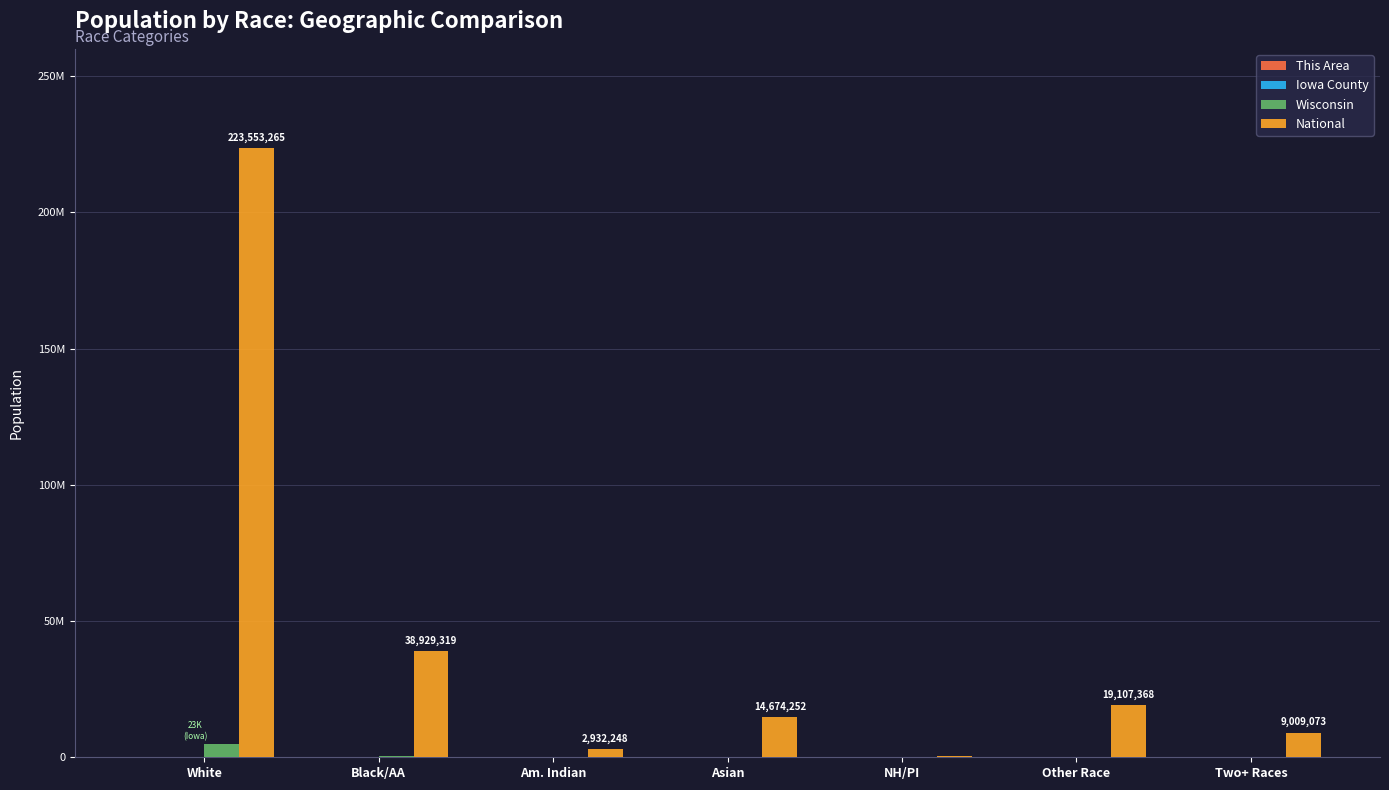

Does the chart contain stacked bars?

No